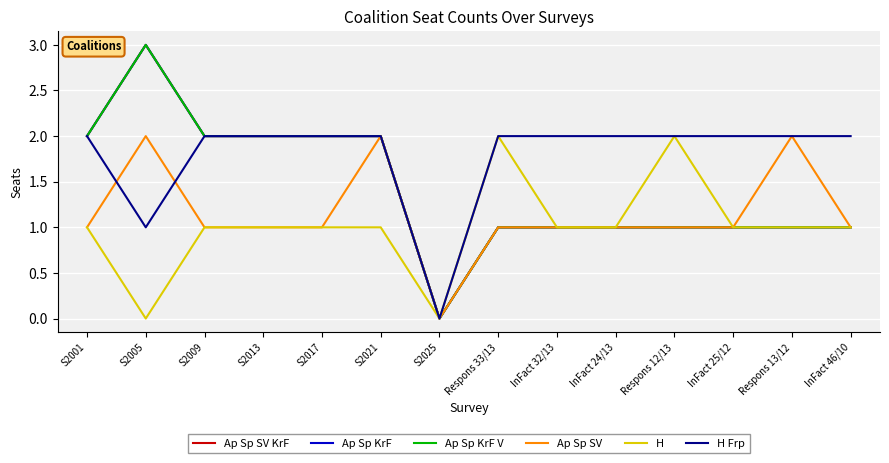

Does the chart display data point markers on the line(s)?

No